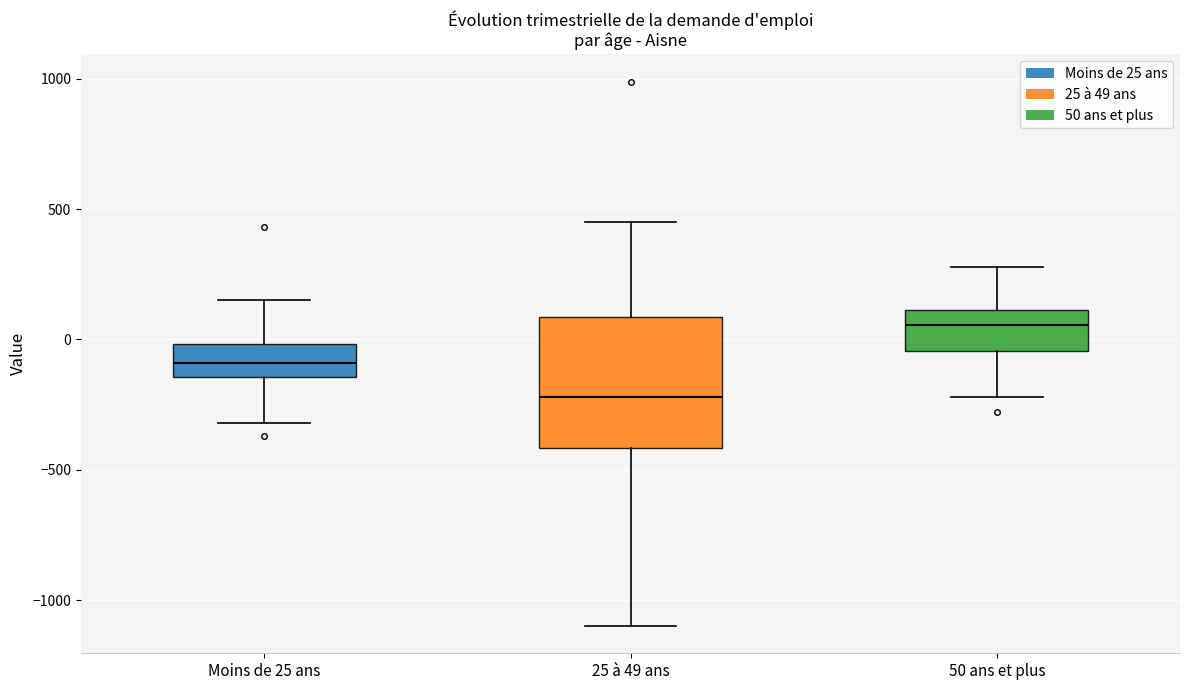

Which box has the highest median line?

50 ans et plus